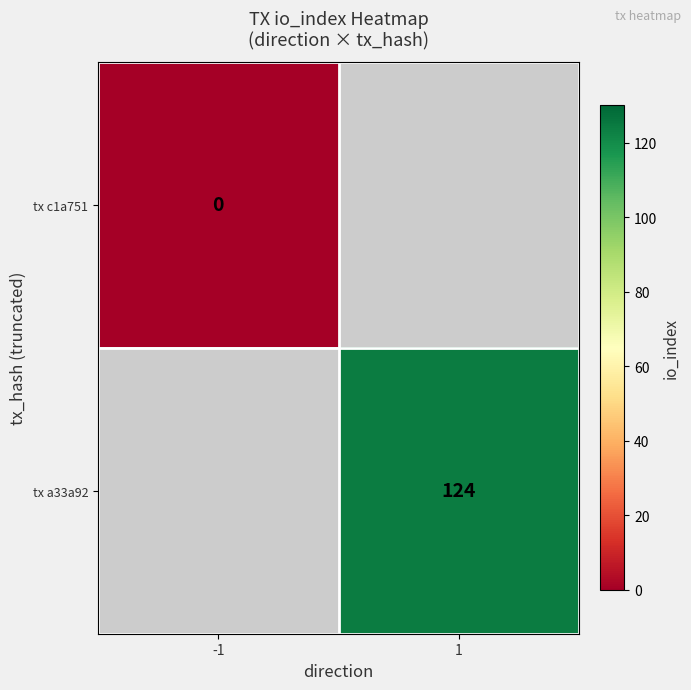

Is it true that tx a33a92 equals 124 at 1?

True